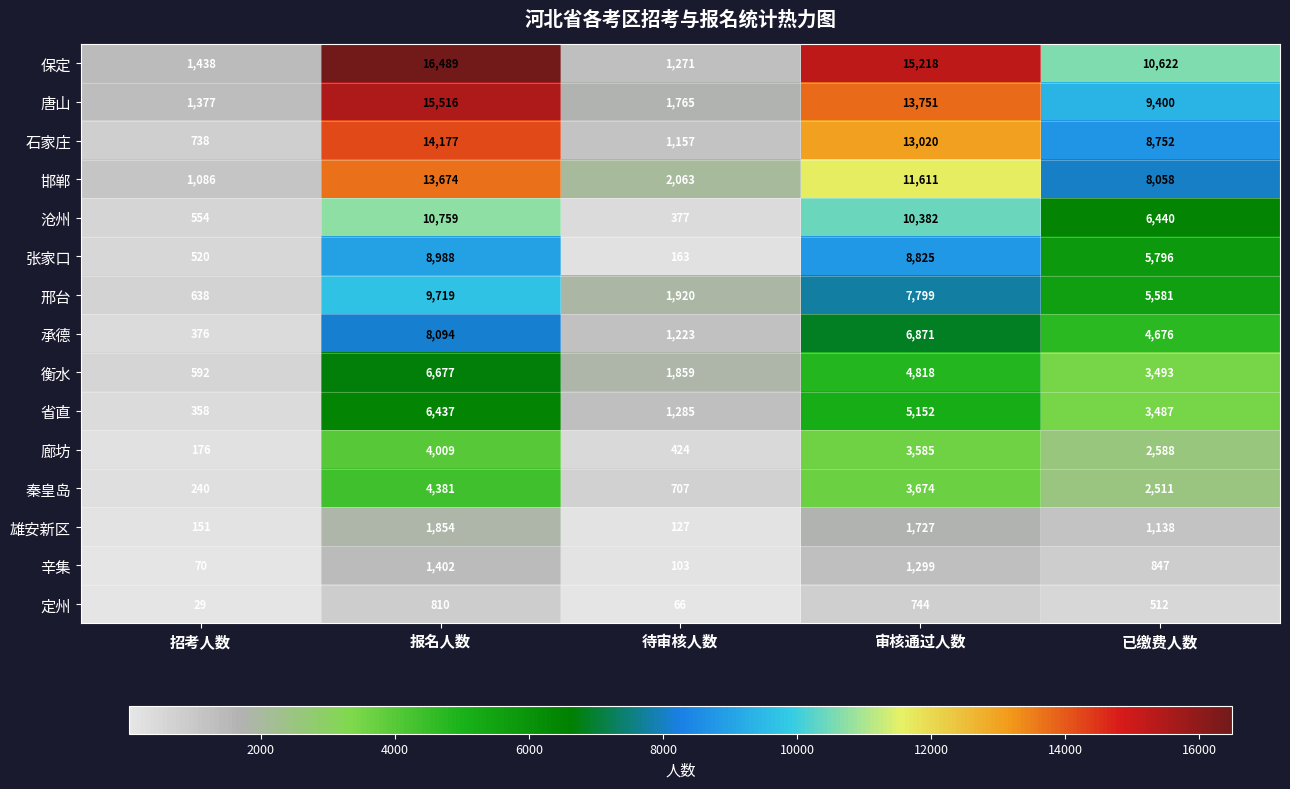

What is the maximum value shown in the chart?

16489